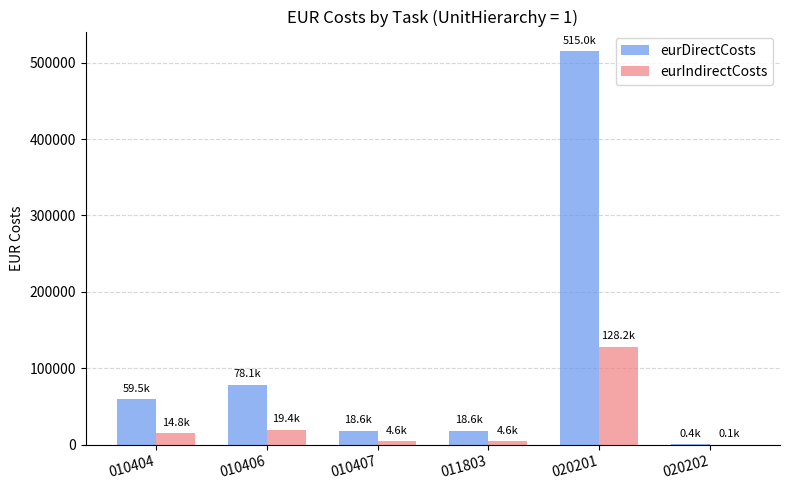

Which category has the highest value across all series?

020201